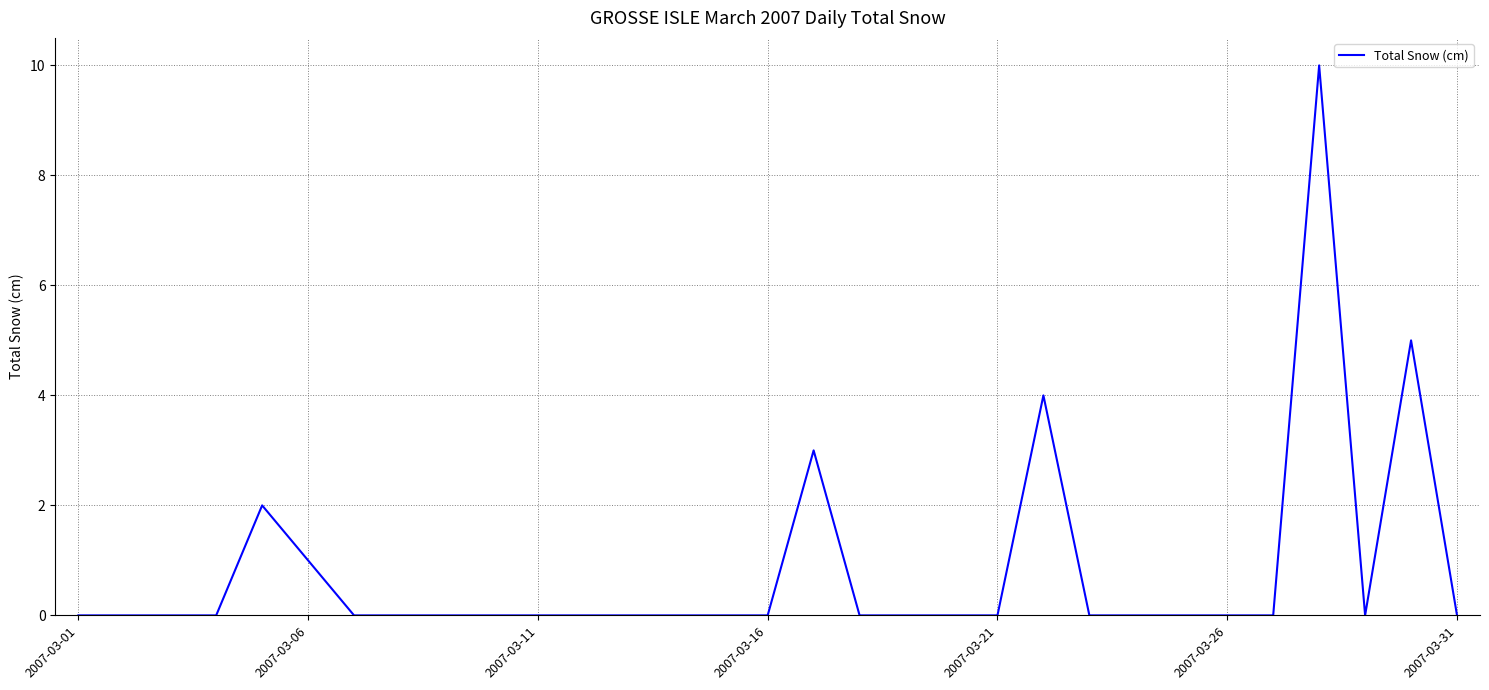

What is the greatest value displayed?

10